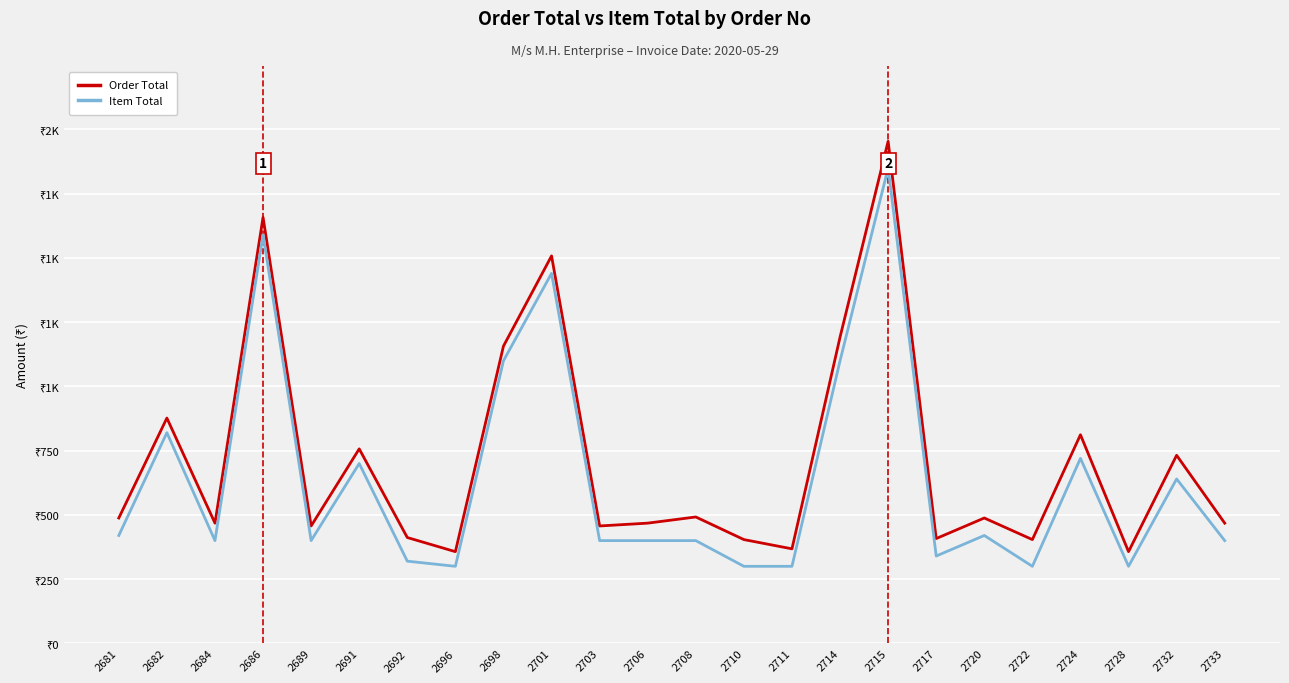

Reading right to left, list all the values displayed in this chart.

Order Total: 468	732	357	812	404	488	408	1954	1192	368	404	492	468	457	1508	1157	357	412	757	457	1658	468	877	488
Item Total: 400	640	300	720	300	420	340	1850	1100	300	300	400	400	400	1440	1100	300	320	700	400	1590	400	820	420